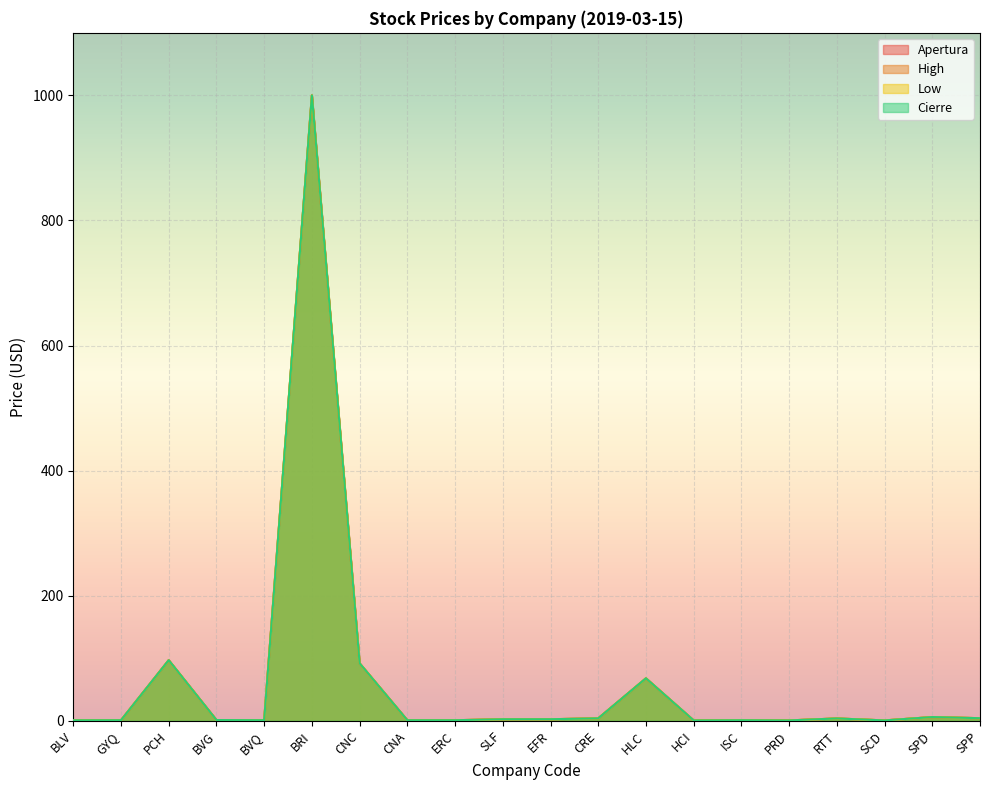

The Cierre series shows 0.5 at PRD. True or false?

False